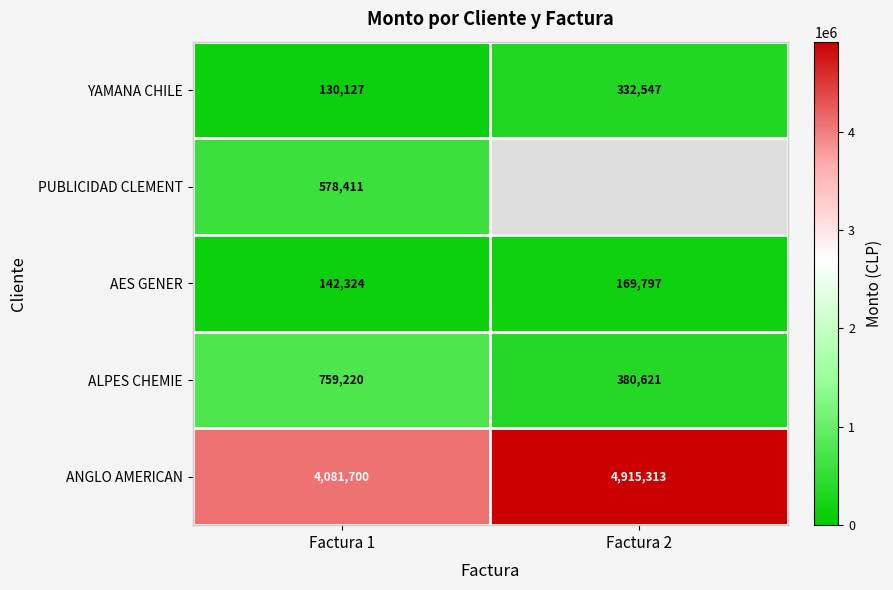

Rank the categories by AES GENER value from lowest to highest.

Factura 1, Factura 2